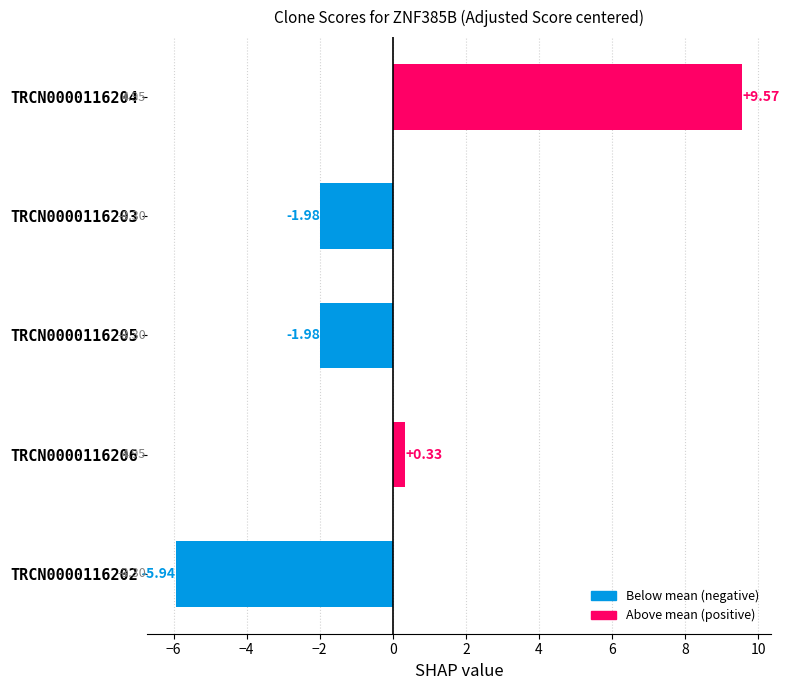

How many positive values are there?

2